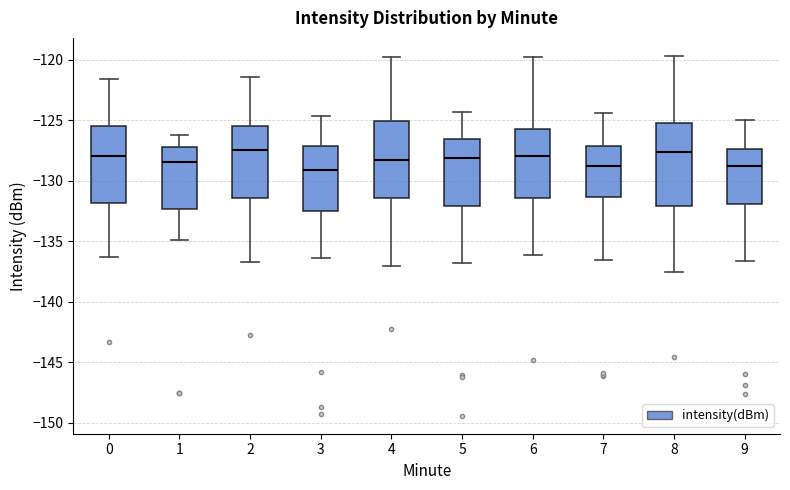

Reading left to right, transcribe this box plot: for each box, give where its median line is, the range the box spans, and where its two whiskers end, as read against the y-axis. The values are not printed on the chart, so give them approximately, as read against the axis.

0: median -128.0, box -132.0 to -125.5, whiskers -136.5 to -121.5
1: median -128.5, box -132.5 to -127.0, whiskers -135.0 to -126.0
2: median -127.5, box -131.5 to -125.5, whiskers -137.0 to -121.5
3: median -129.0, box -132.5 to -127.0, whiskers -136.5 to -124.5
4: median -128.5, box -131.5 to -125.0, whiskers -137.0 to -120.0
5: median -128.0, box -132.0 to -126.5, whiskers -137.0 to -124.5
6: median -128.0, box -131.5 to -125.5, whiskers -136.0 to -120.0
7: median -128.5, box -131.5 to -127.0, whiskers -136.5 to -124.5
8: median -127.5, box -132.0 to -125.0, whiskers -137.5 to -119.5
9: median -129.0, box -132.0 to -127.5, whiskers -136.5 to -125.0